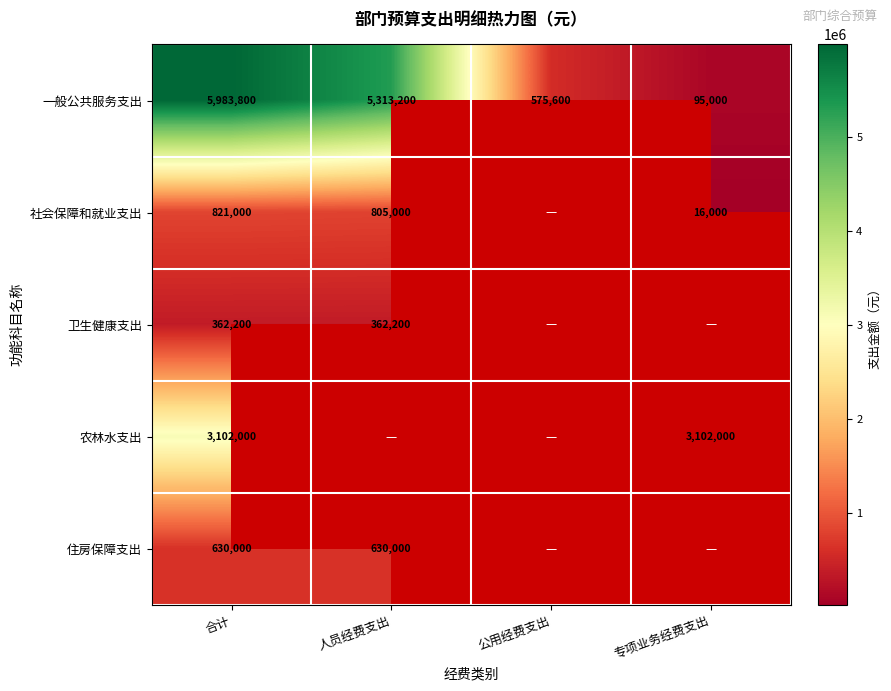

What value does the 一般公共服务支出 series have at 人员经费支出?

5313200